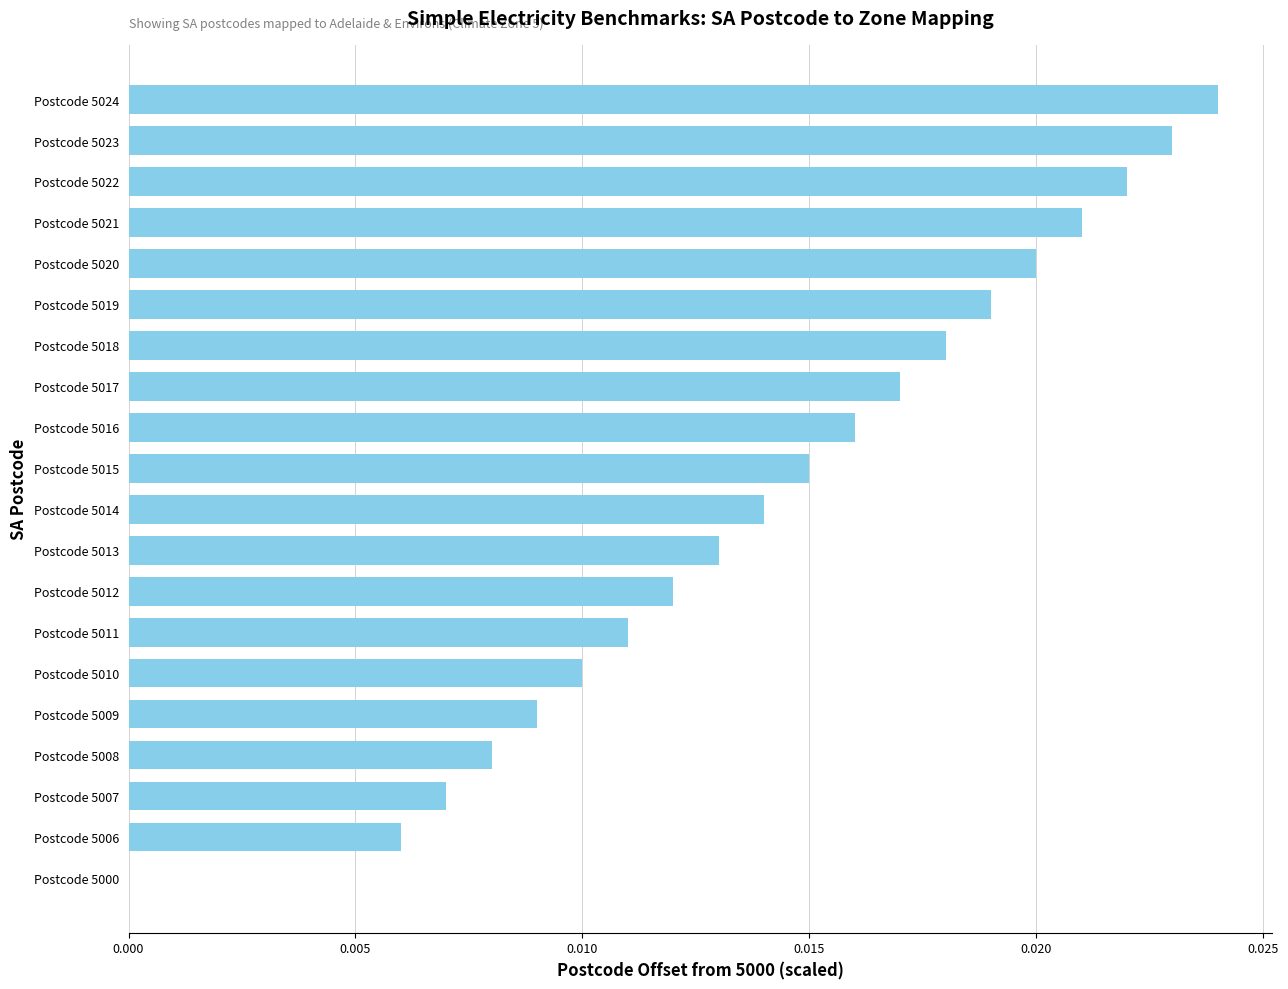

How many categories are shown in the chart?

20